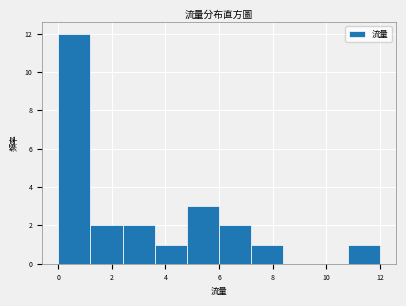

Reading left to right, list every bar in this chart as the range it spans on the x-axis followed by its height. The values are not printed on the chart, so give them approximately, as read against the axis.

0.0 to 1.2: 12
1.2 to 2.4: 2
2.4 to 3.6: 2
3.6 to 4.8: 1
4.8 to 6.0: 3
6.0 to 7.2: 2
7.2 to 8.4: 1
8.4 to 9.6: 0
9.6 to 10.8: 0
10.8 to 12.0: 1